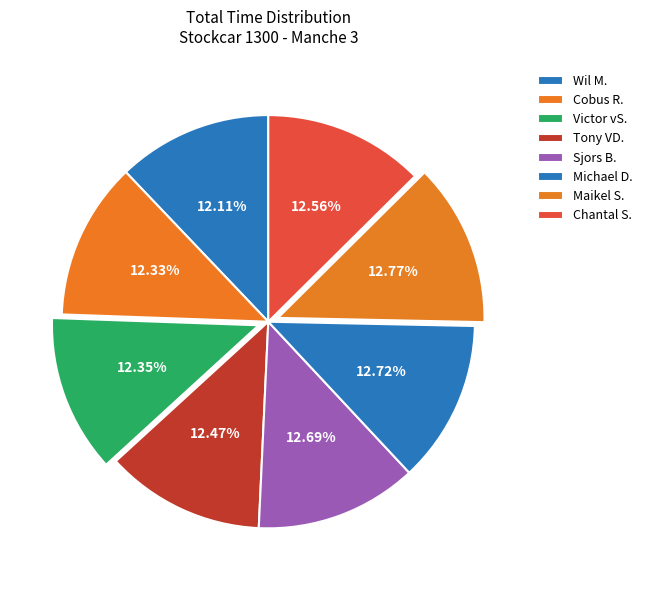

Does any single category account for the majority?

No